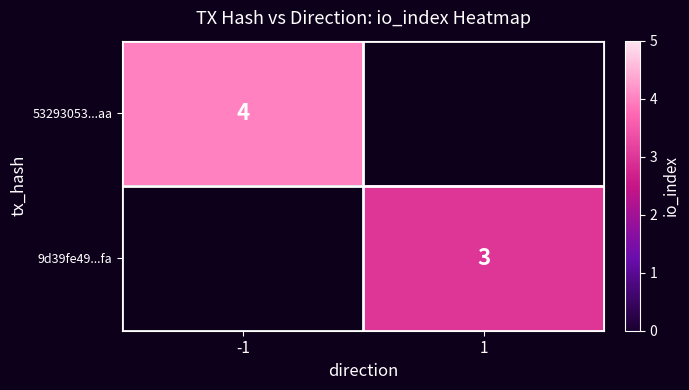

True or false: 53293053...aa has a value of 2 at -1.

False